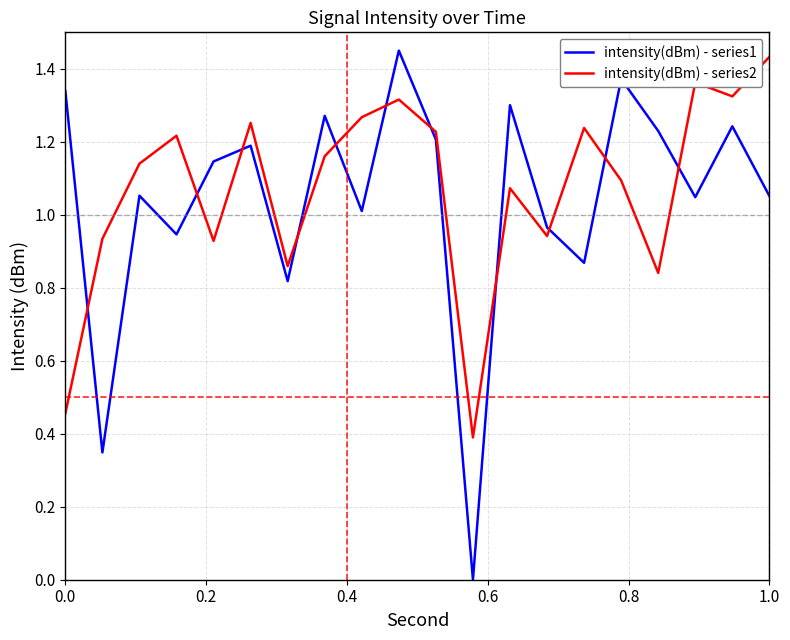

Which series has the widest spread of values?

intensity(dBm) - series1